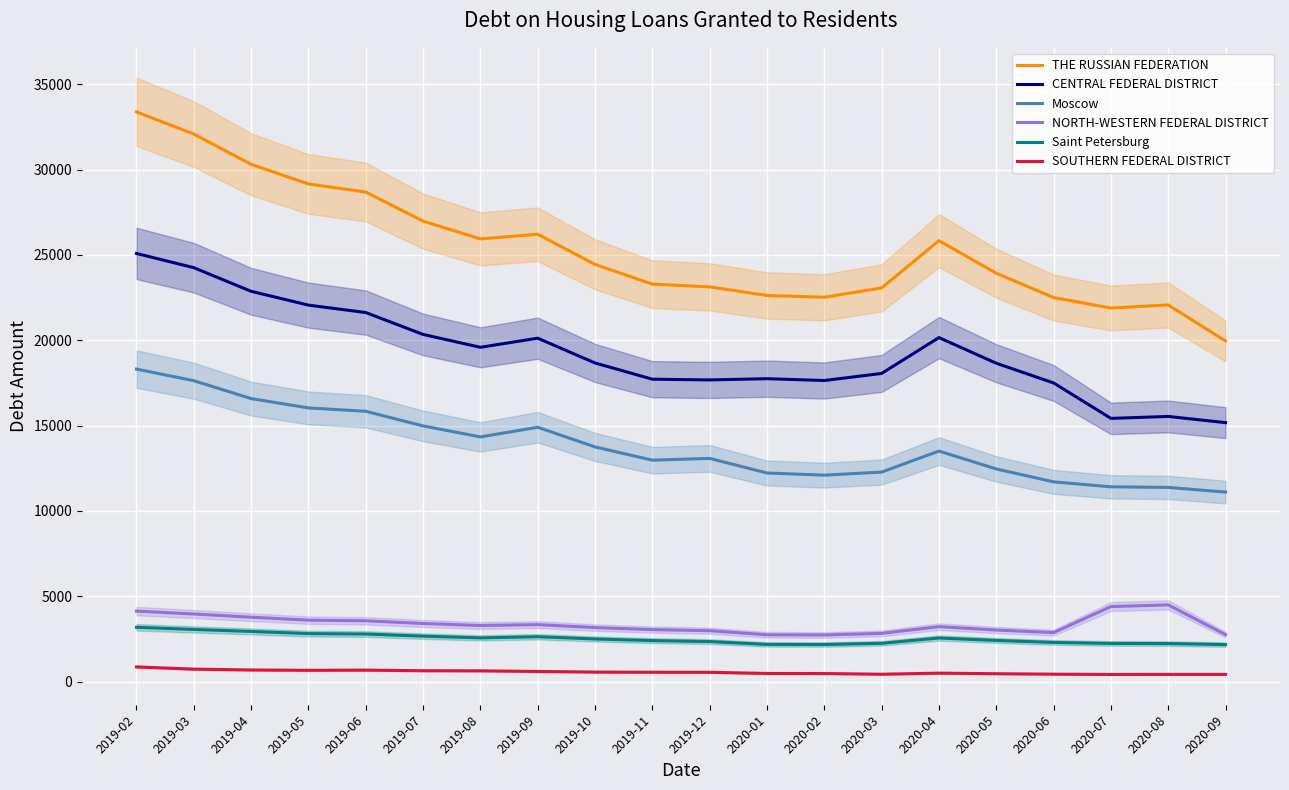

How many values in the THE RUSSIAN FEDERATION series exceed 24441?

9